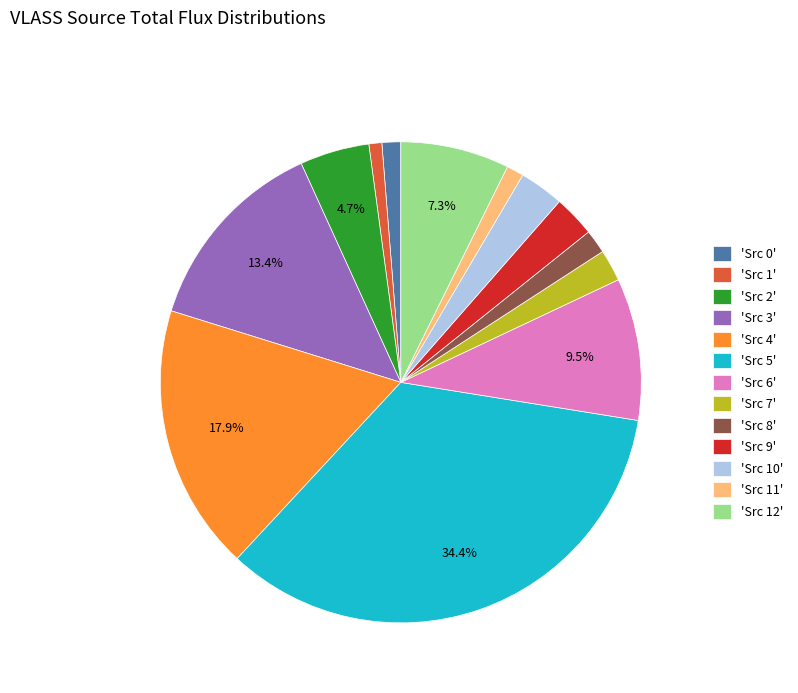

Which slice is the largest?

'Src 5'